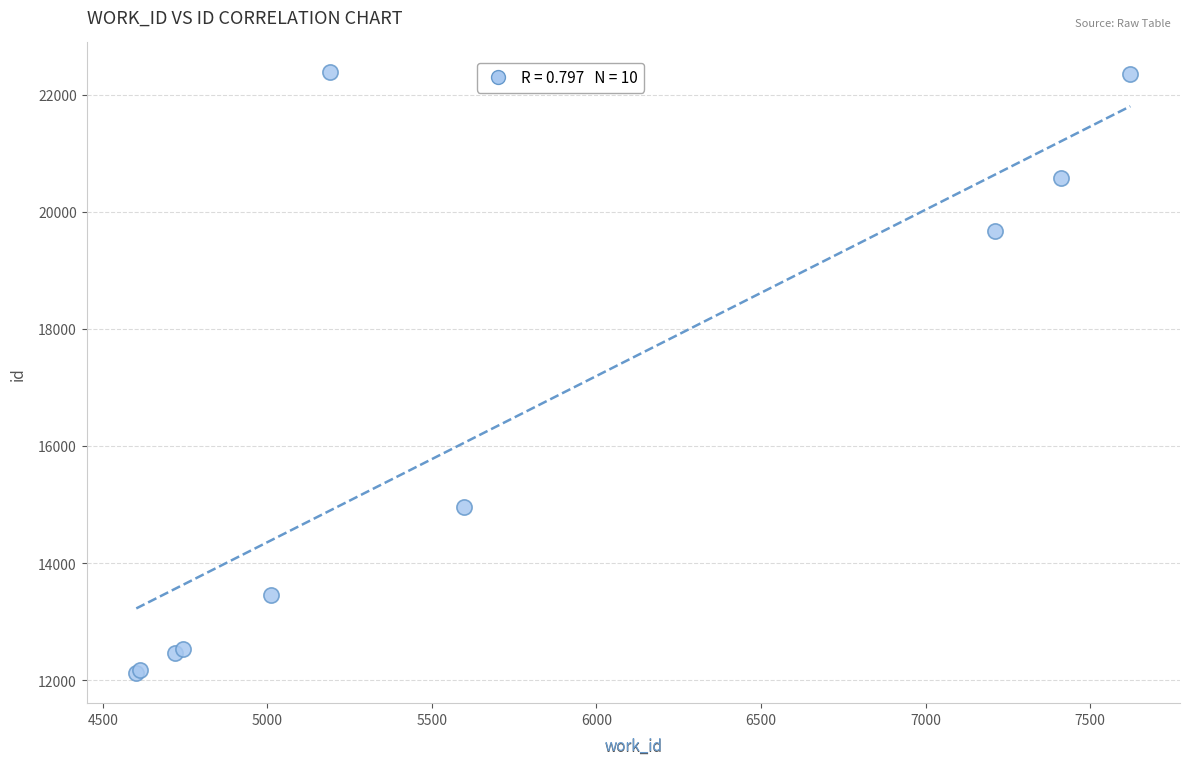

What Y value in the scatter plot is closest to 17248?

14964